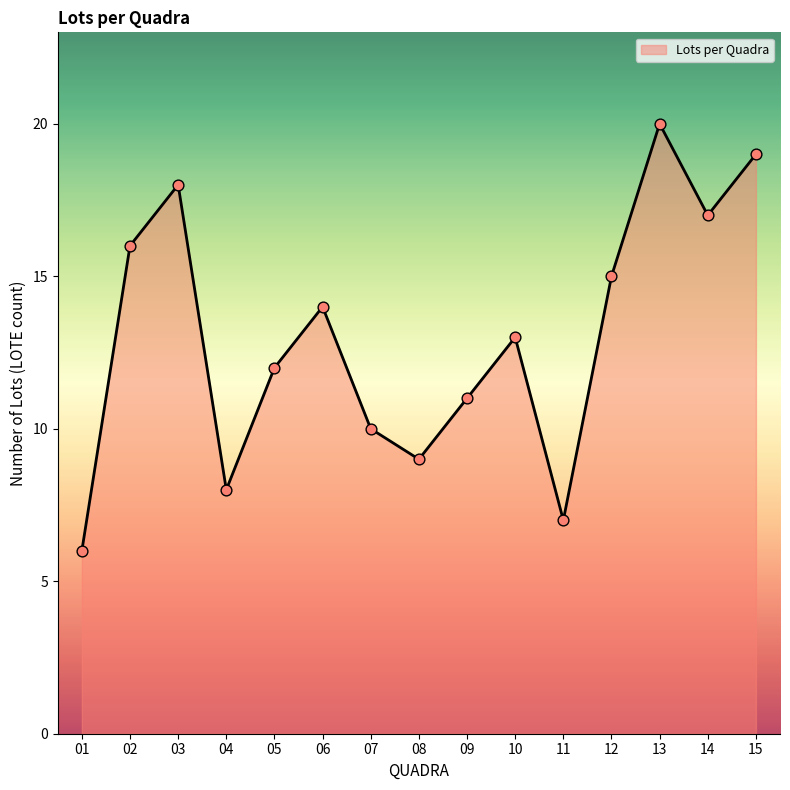

Which has a higher value, 11 or 08?

08